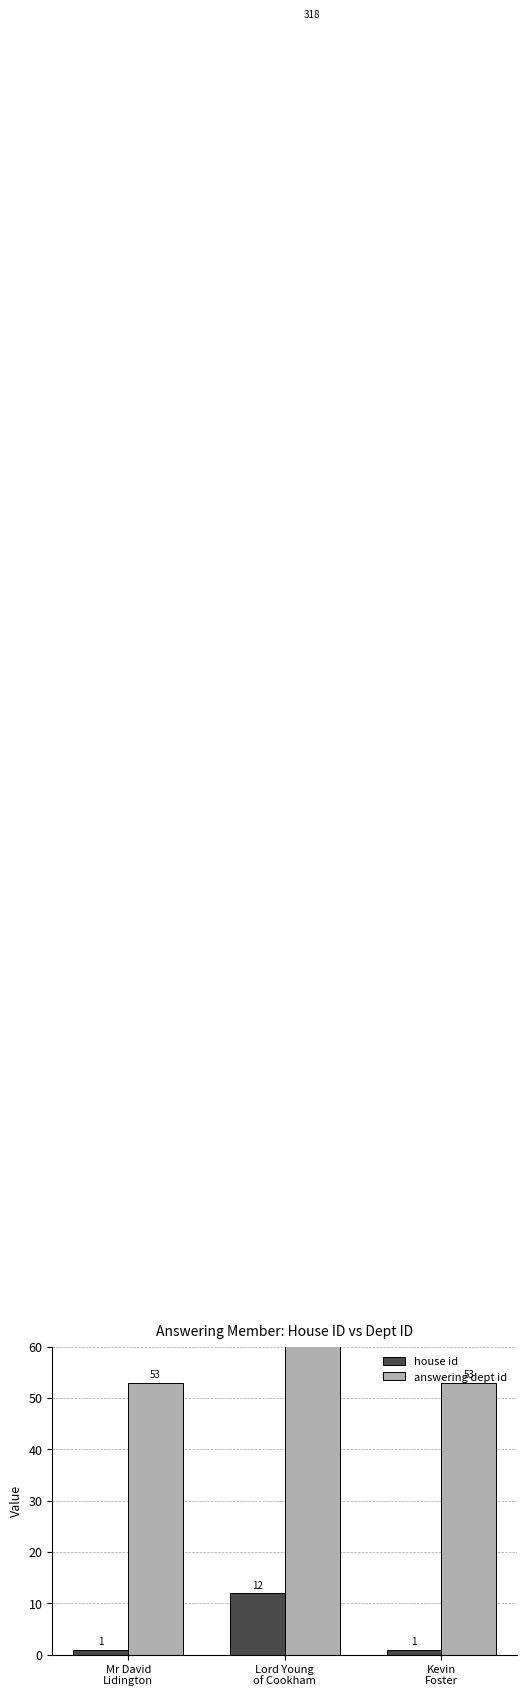

What is the difference between the highest and lowest values at Lord Young
of Cookham?

306